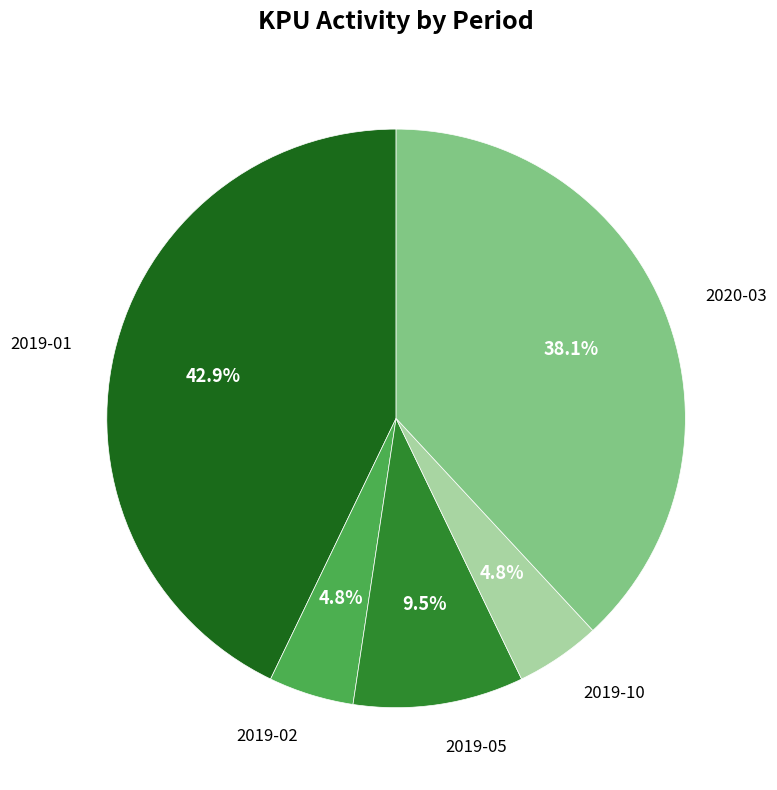

Does any single category account for the majority?

No